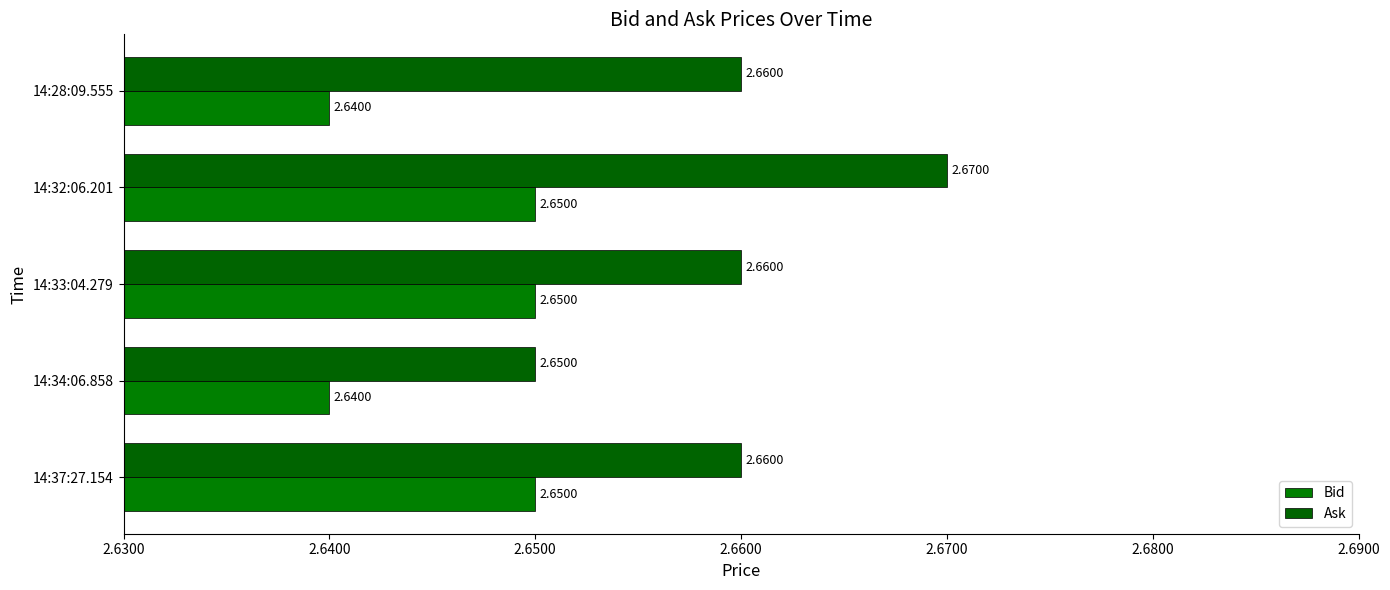

What is the sum of all Ask values?

13.3